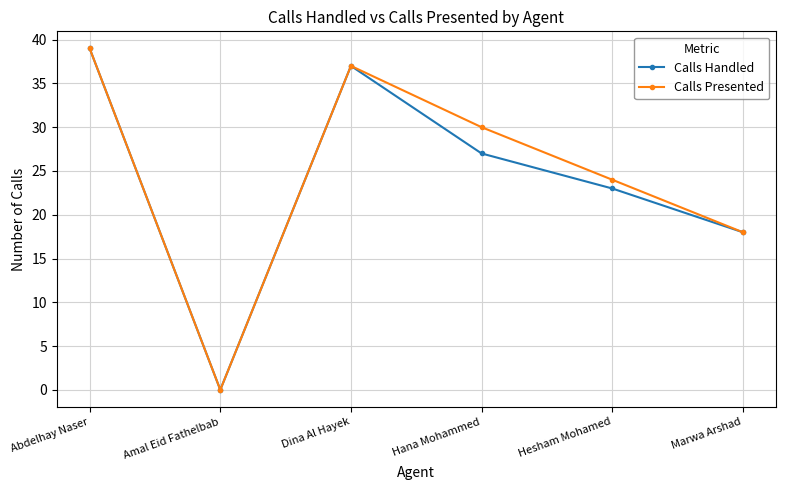

True or false: Calls Presented has more than 2 interior local peaks.

False